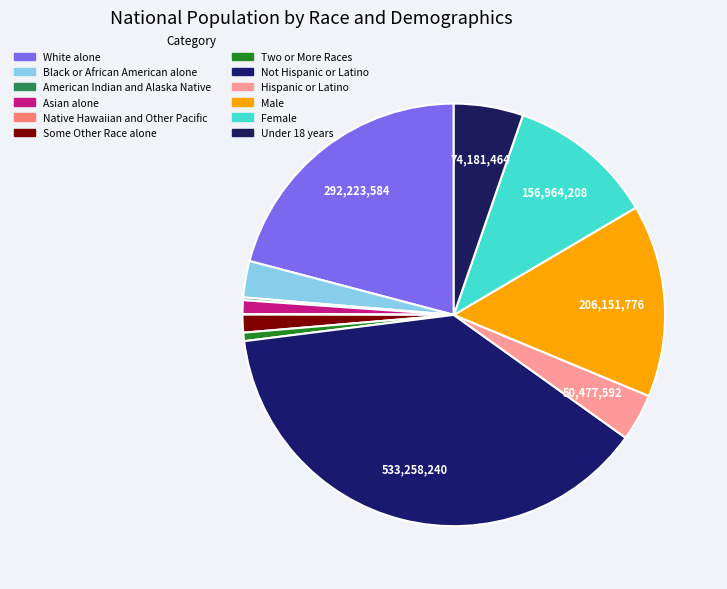

Is it true that Male is 15% of the pie?

True